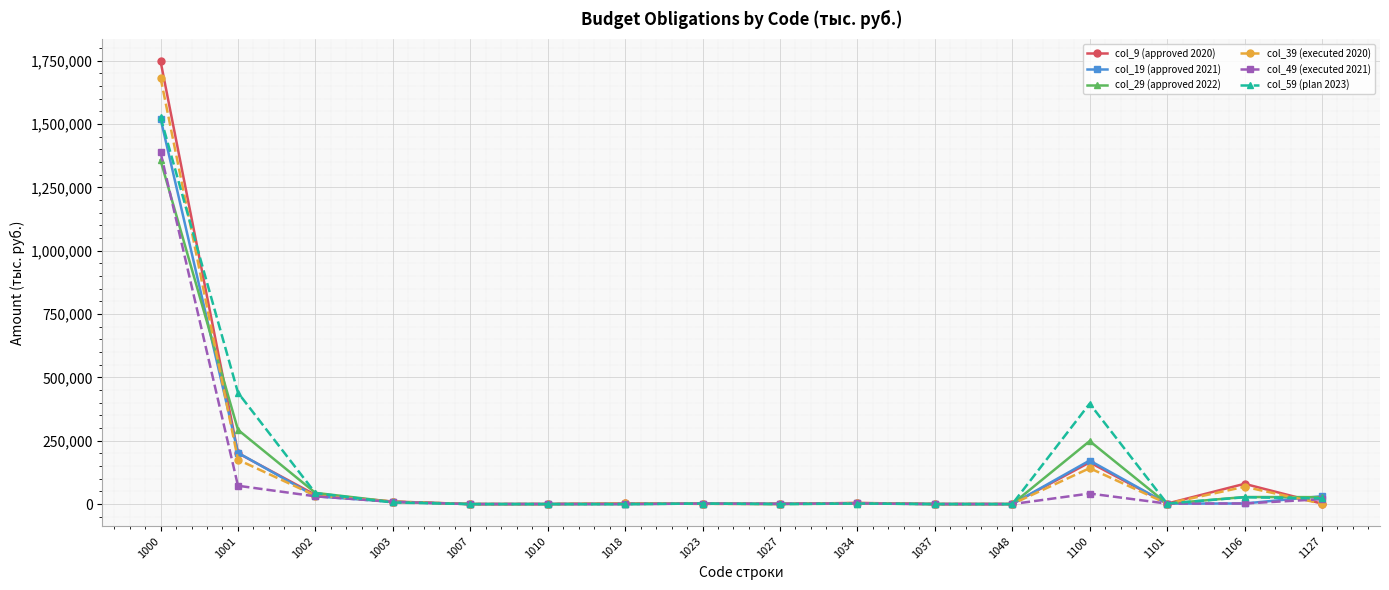

What is the value of the col_49 (executed 2021) point at the 13th from the left?

41707.8